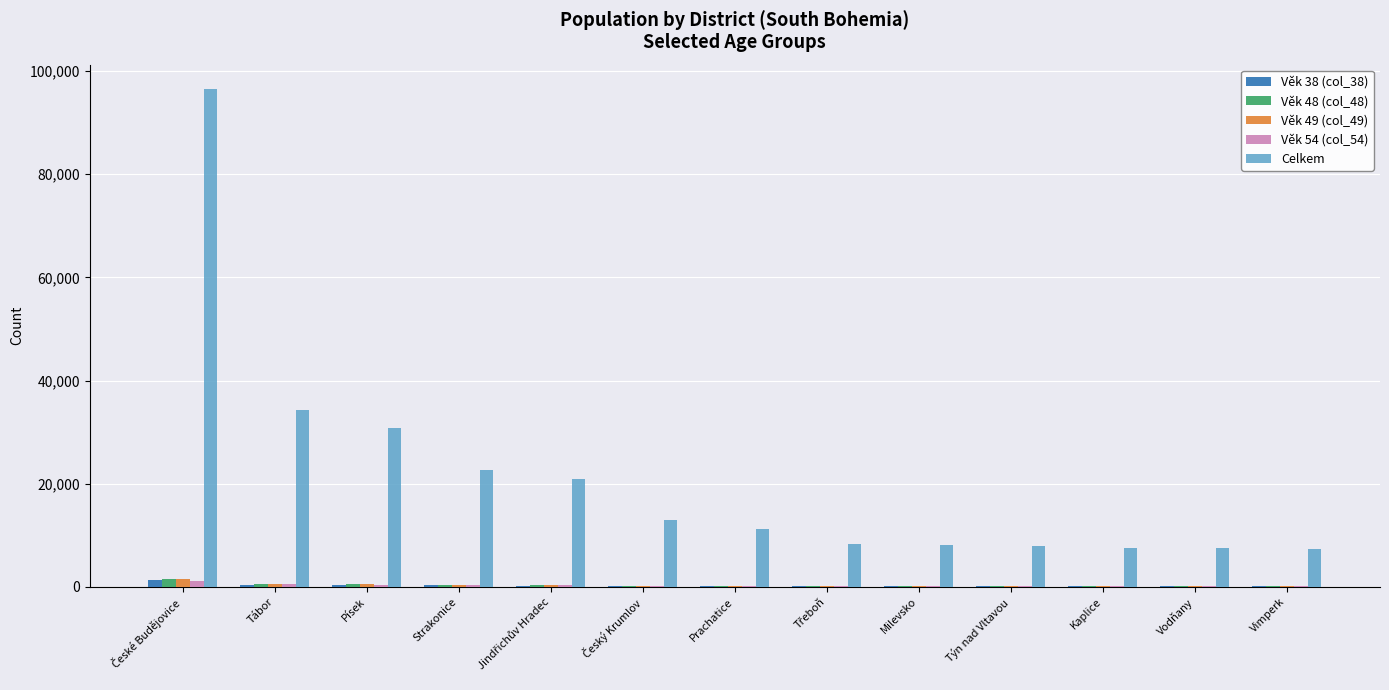

What is the greatest value displayed?

96417